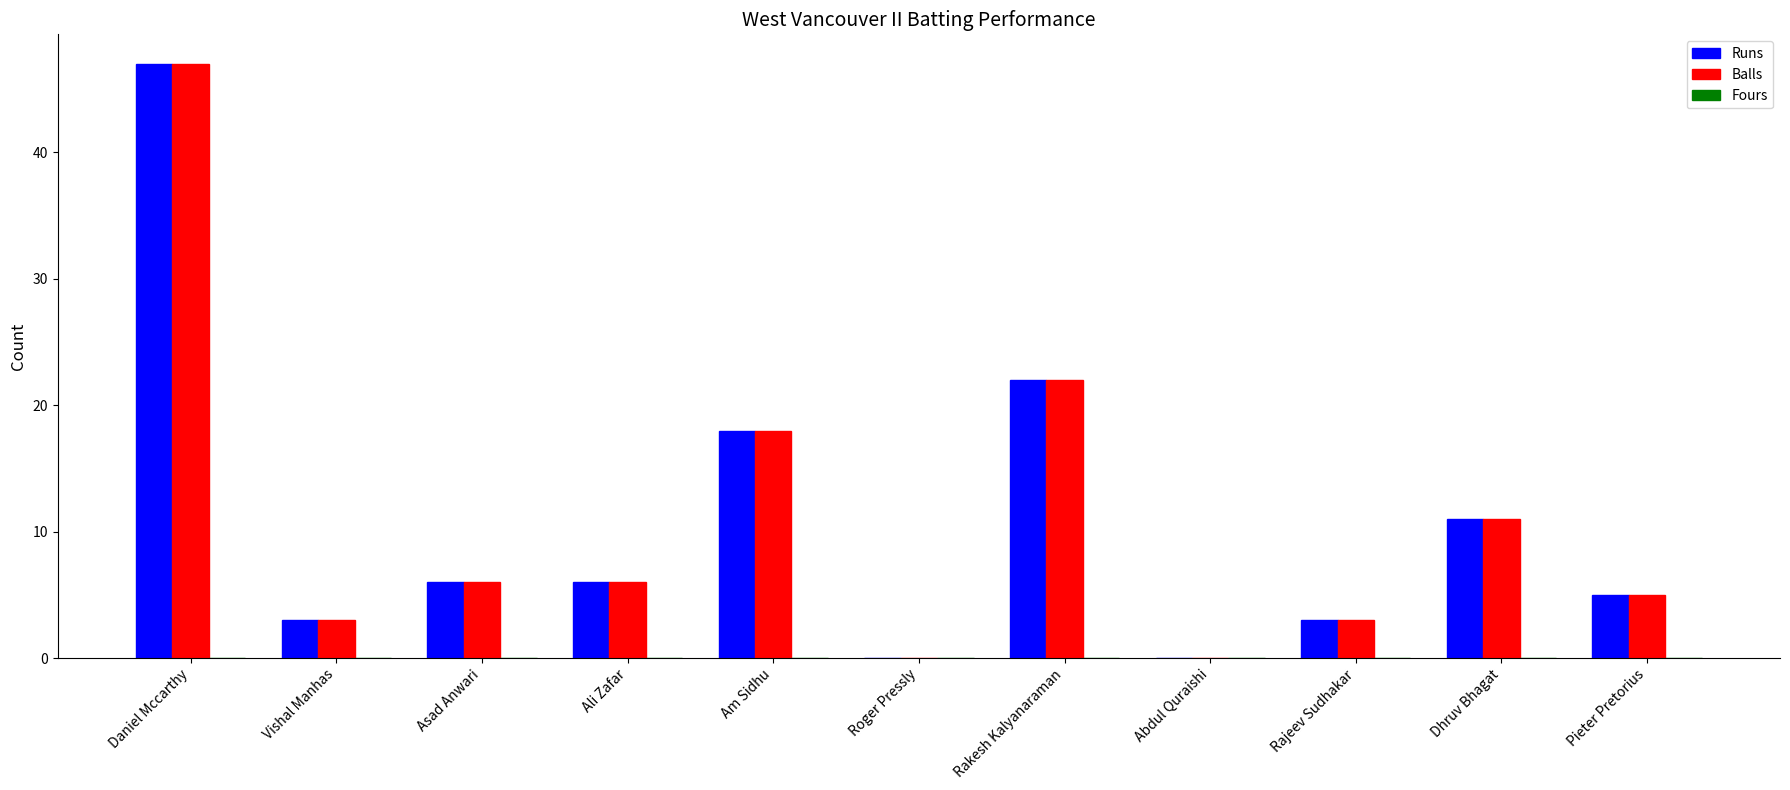

The Runs series shows 1 at Rajeev Sudhakar. True or false?

False